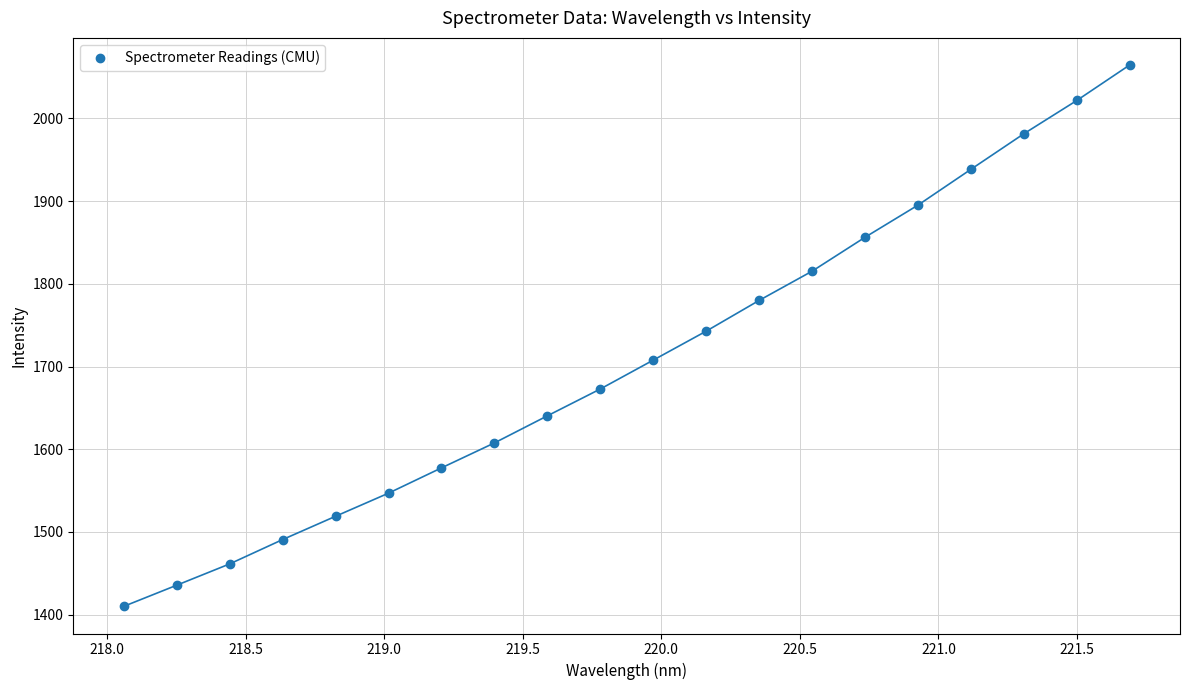

What is the range of Y values (max minus min)?

654.8